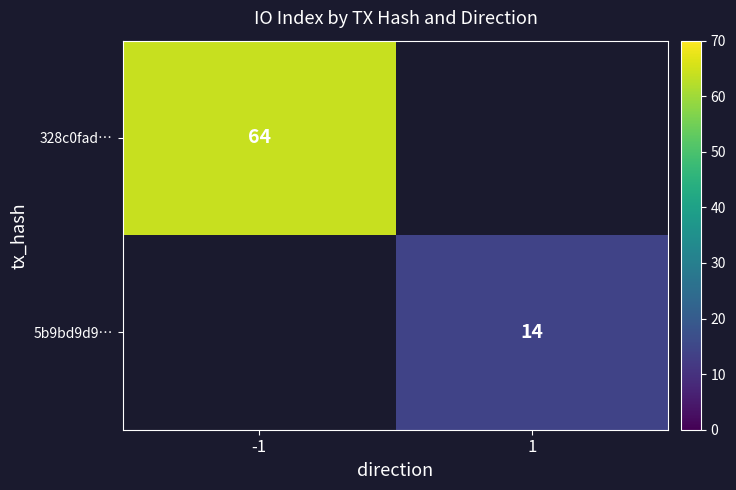

Is the value of 5b9bd9d9… at 1 greater than the value of 328c0fad… at -1?

No